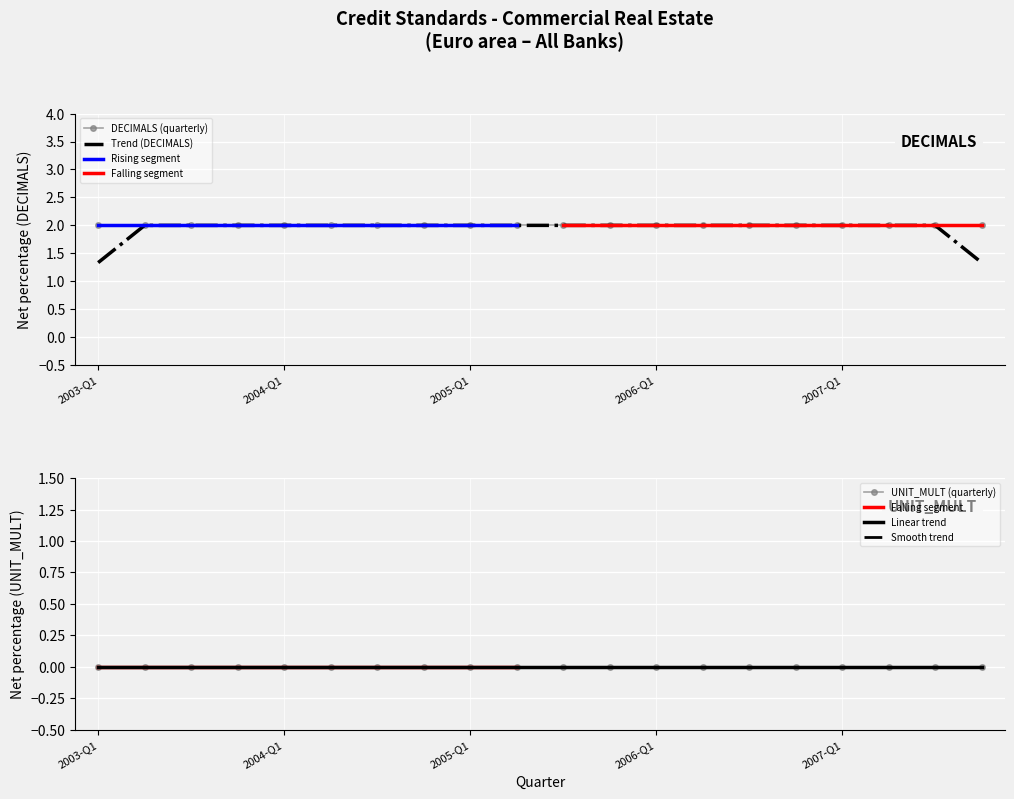

Reading left to right, list all the values displayed in this chart.

UNIT_MULT: 2003-Q1=0	2003-Q2=0	2003-Q3=0	2003-Q4=0	2004-Q1=0	2004-Q2=0	2004-Q3=0	2004-Q4=0	2005-Q1=0	2005-Q2=0	2005-Q3=0	2005-Q4=0	2006-Q1=0	2006-Q2=0	2006-Q3=0	2006-Q4=0	2007-Q1=0	2007-Q2=0	2007-Q3=0	2007-Q4=0
DECIMALS: 2003-Q1=2	2003-Q2=2	2003-Q3=2	2003-Q4=2	2004-Q1=2	2004-Q2=2	2004-Q3=2	2004-Q4=2	2005-Q1=2	2005-Q2=2	2005-Q3=2	2005-Q4=2	2006-Q1=2	2006-Q2=2	2006-Q3=2	2006-Q4=2	2007-Q1=2	2007-Q2=2	2007-Q3=2	2007-Q4=2